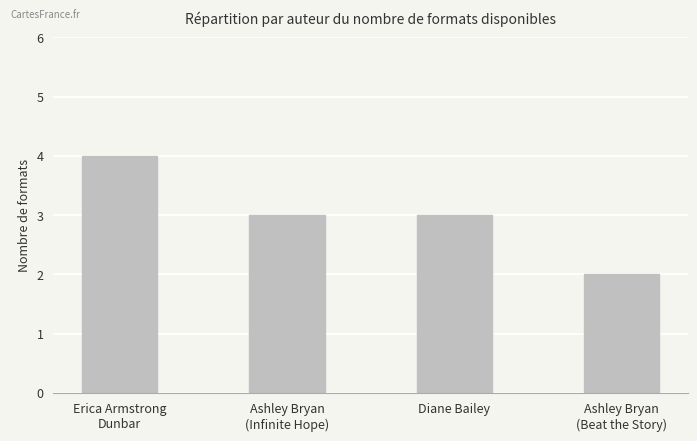

The chart shows a value of 3 at Ashley Bryan
(Beat the Story). True or false?

False